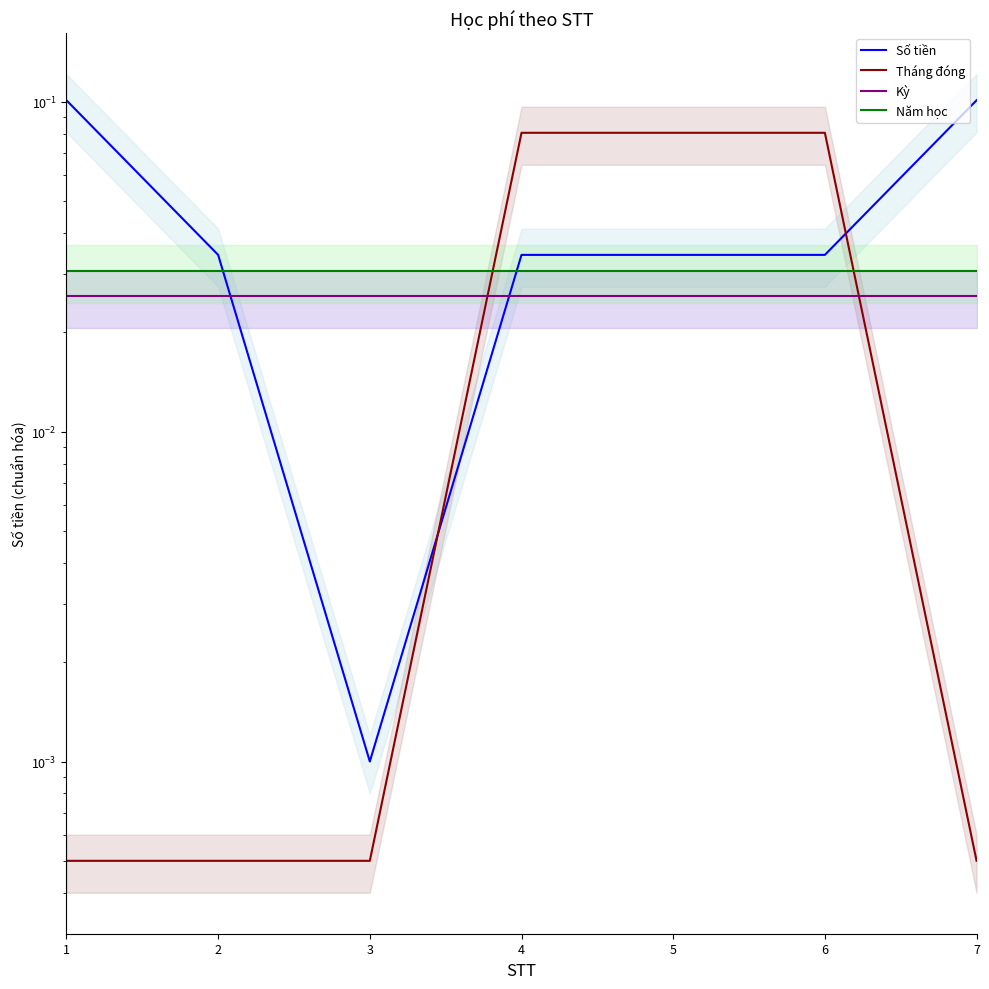

What is the sum of the Tháng đóng values at 4 and 7?

0.1